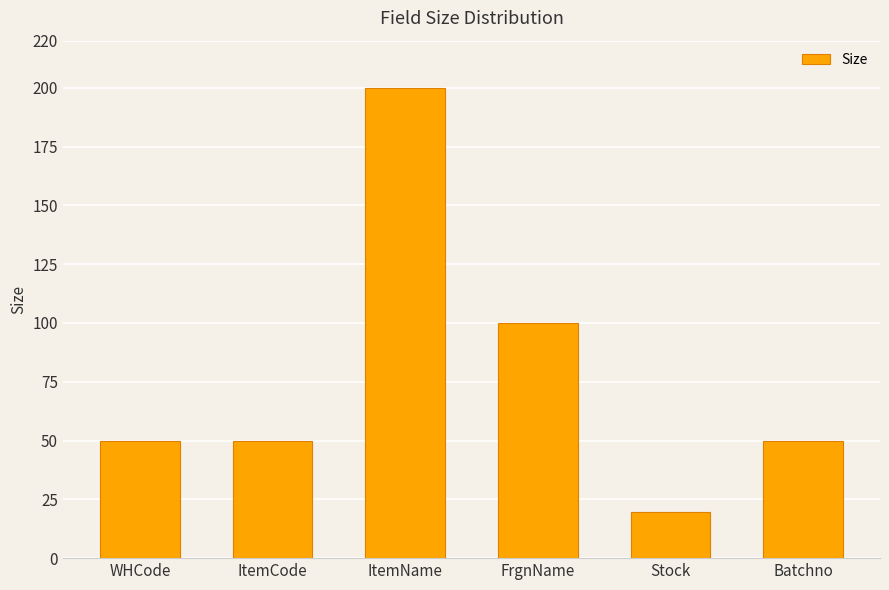

True or false: the data shows 146.3 at FrgnName.

False